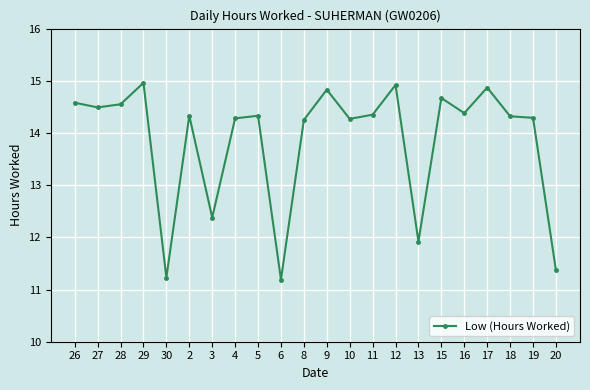

What position from the right is 8?

12